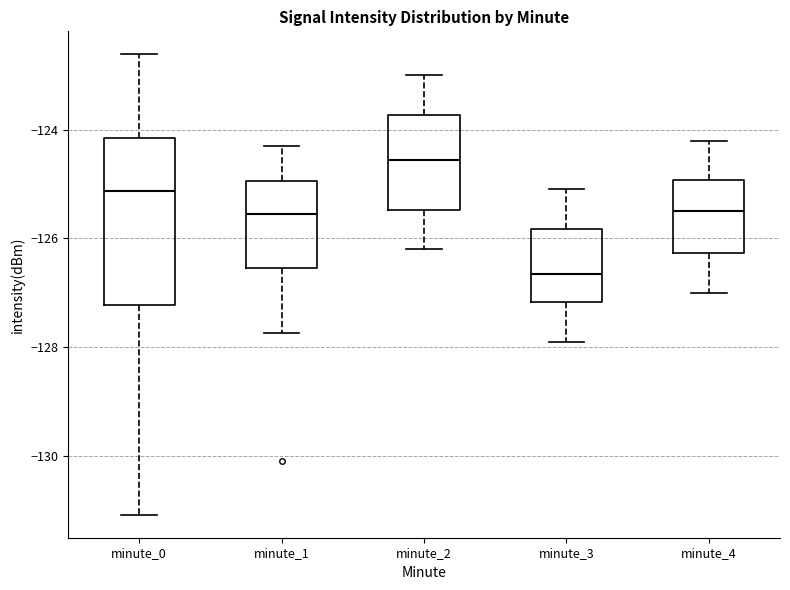

Which box has the lowest median line?

minute_3